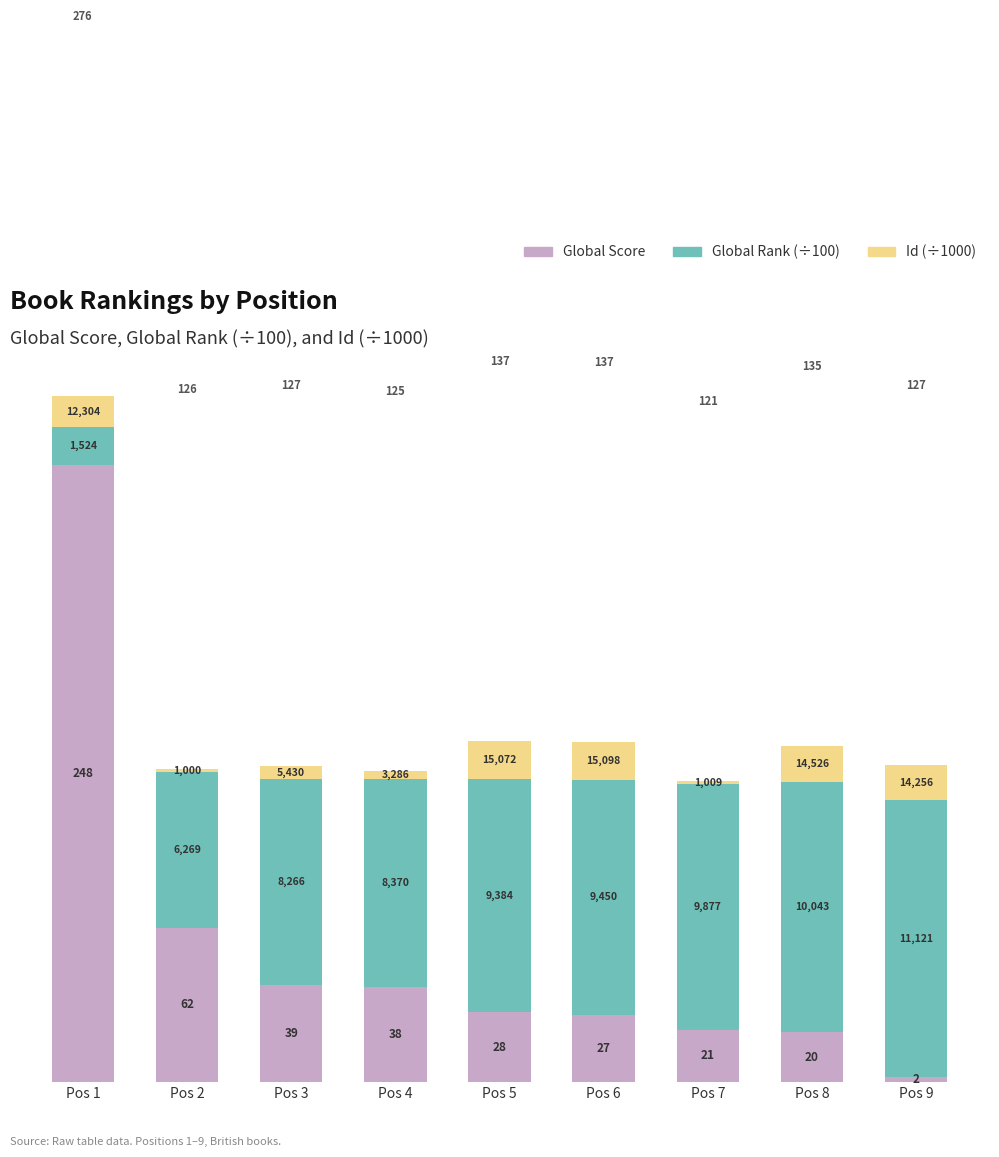

What are all the series names shown in the legend?

Global Score, Global Rank (÷100), Id (÷1000)